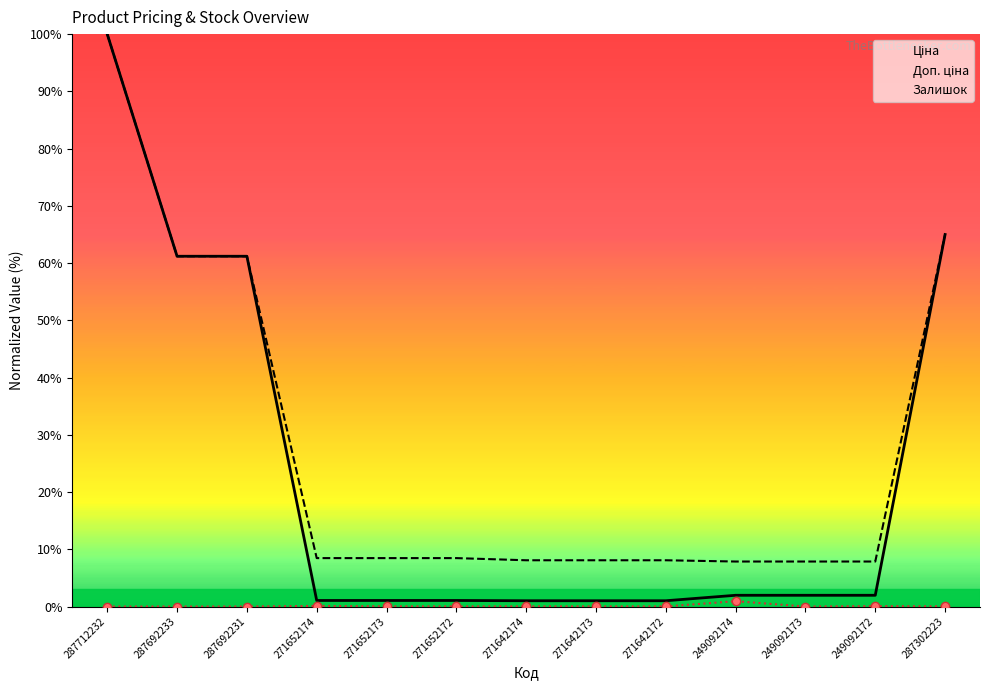

How many data points in Залишок are above 0?

9